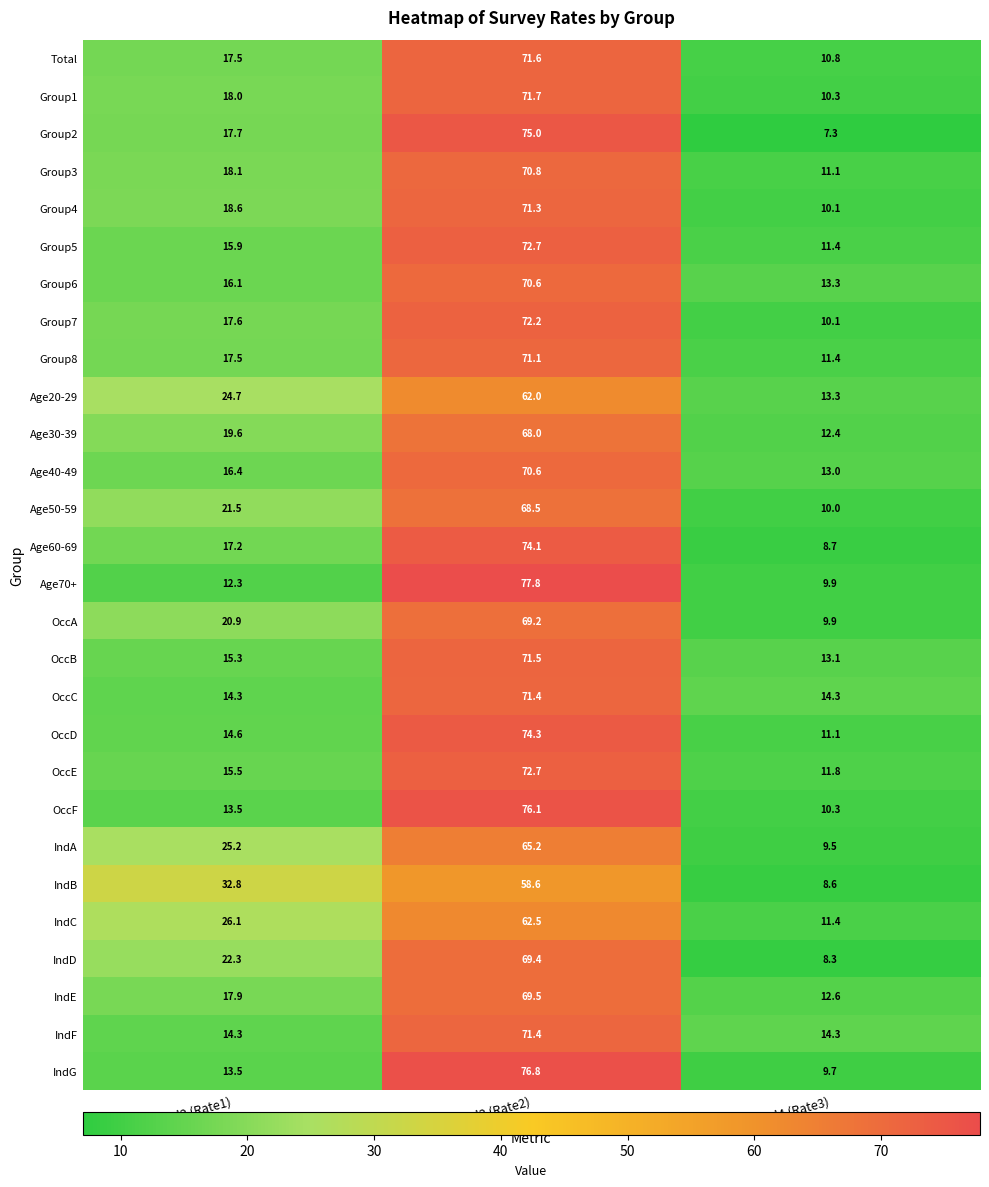

At which category is the sum across all series the highest?

Col3 (Rate2)